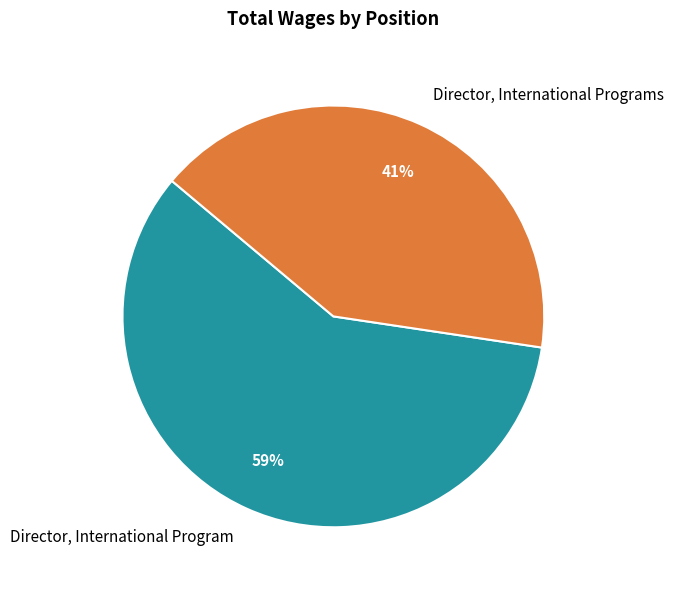

To the nearest percent, what is the combined percentage of Director, International Programs and Director, International Program?

100%